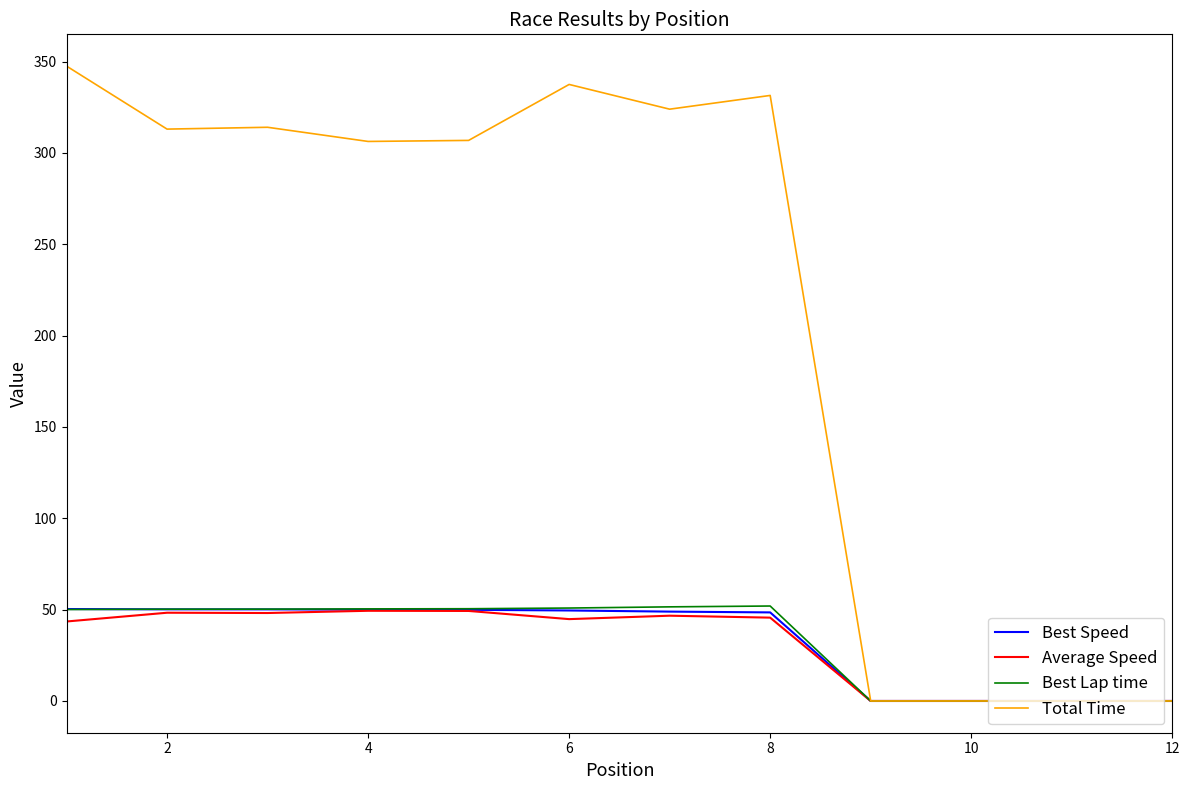

Which series has the largest range (max minus min)?

Total Time